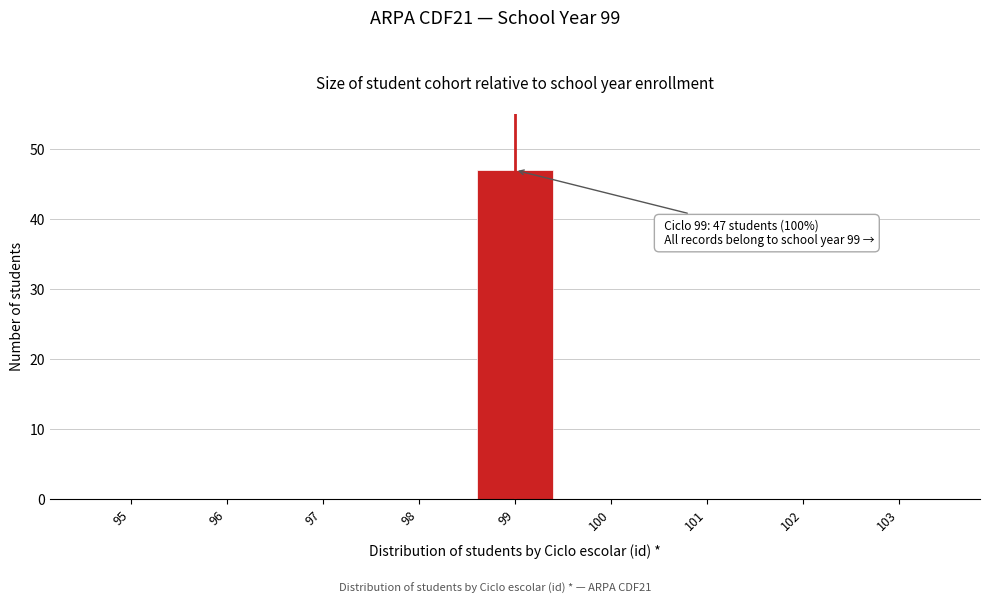

Reading right to left, transcribe all the data shown in this chart.

103=0	102=0	101=0	100=0	99=47	98=0	97=0	96=0	95=0